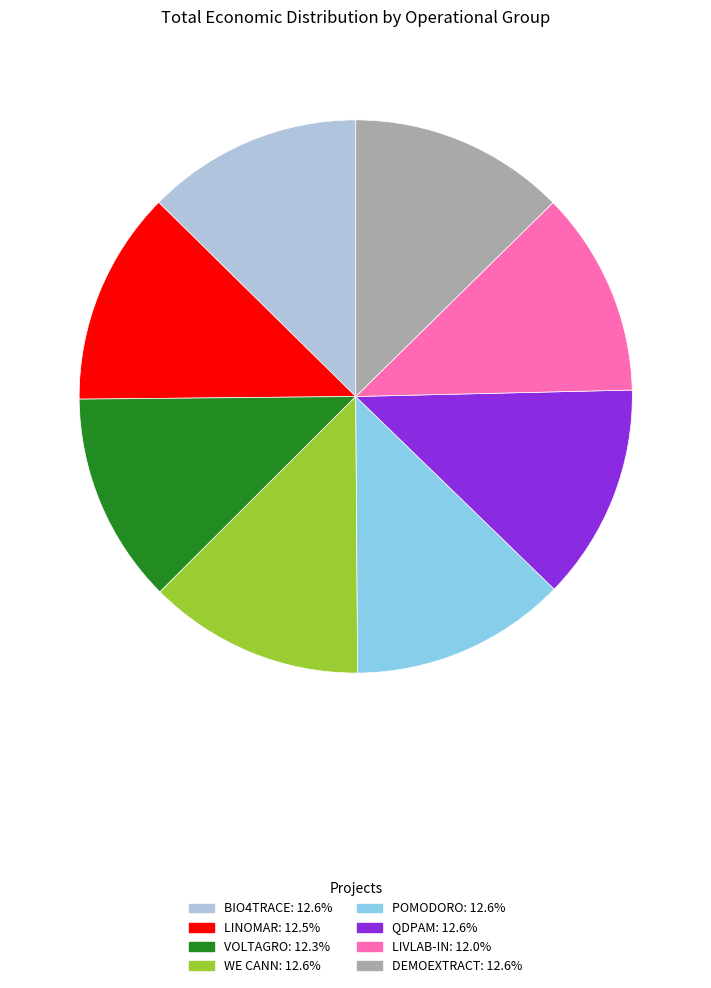

How many segments does this pie chart have?

8